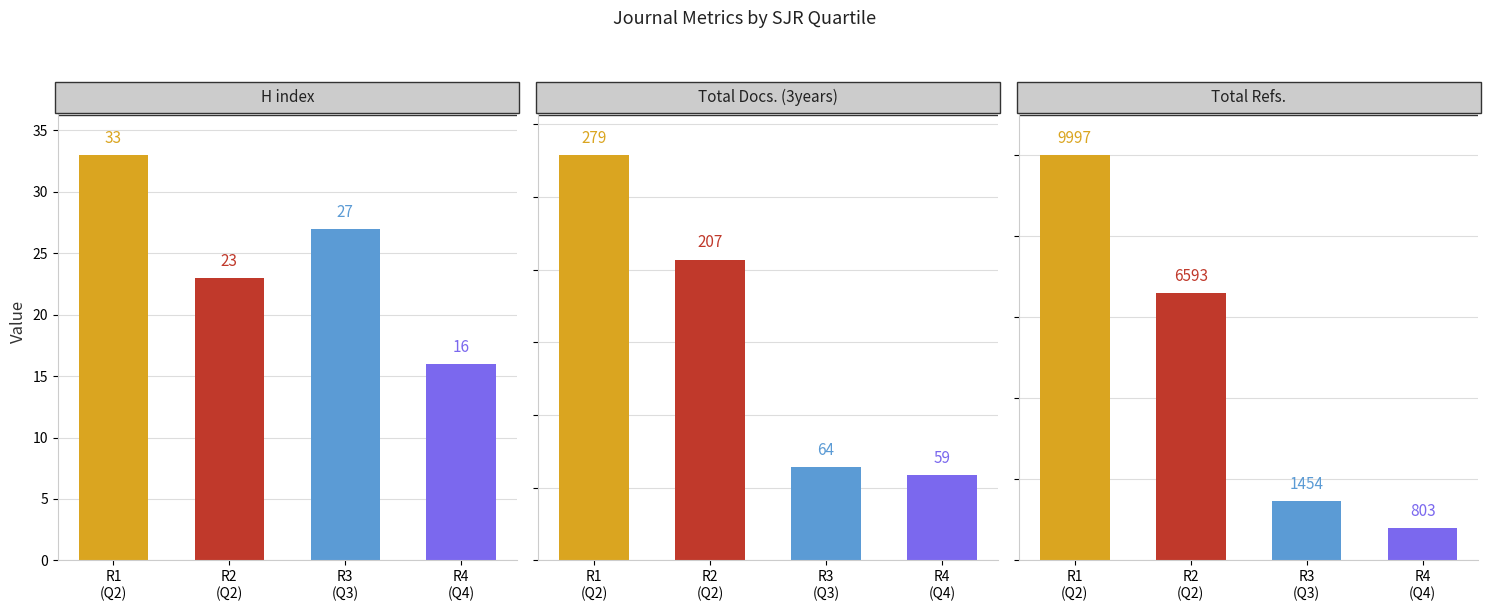

Which series has the largest total across all categories?

Total Refs.